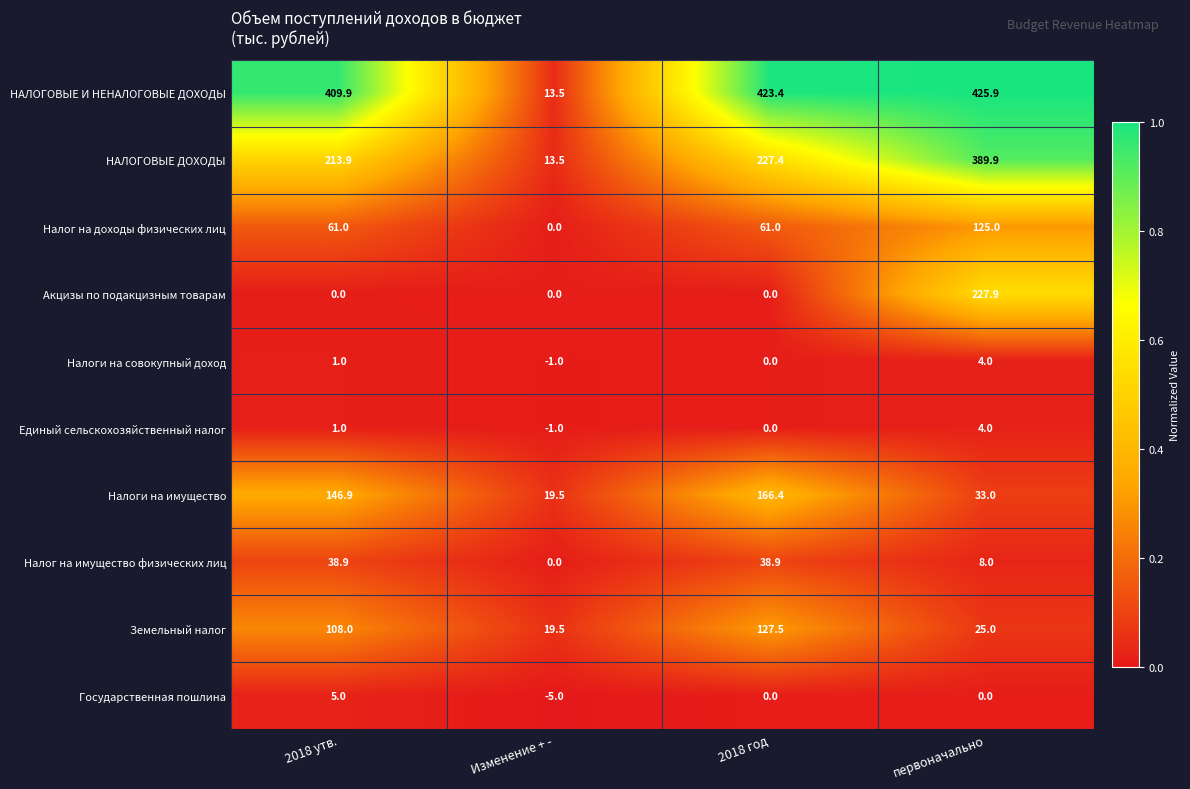

Which series has the largest total across all categories?

НАЛОГОВЫЕ И НЕНАЛОГОВЫЕ ДОХОДЫ